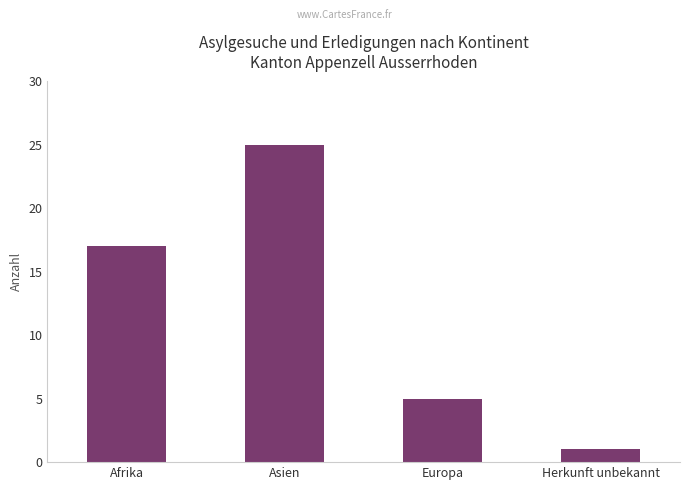

Count the number of data series in this chart.

1